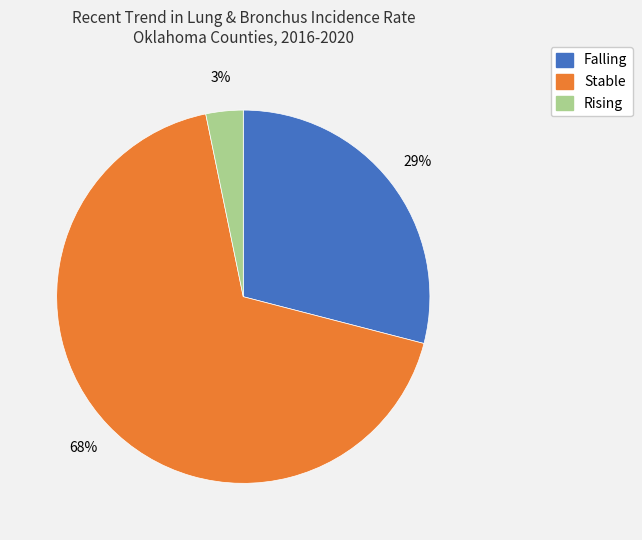

How many segments does this pie chart have?

3